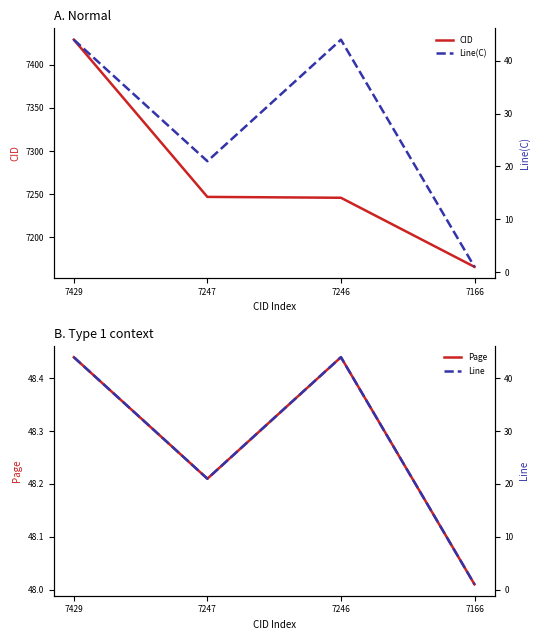

Is it true that CID equals 7429.0 at 7429?

True